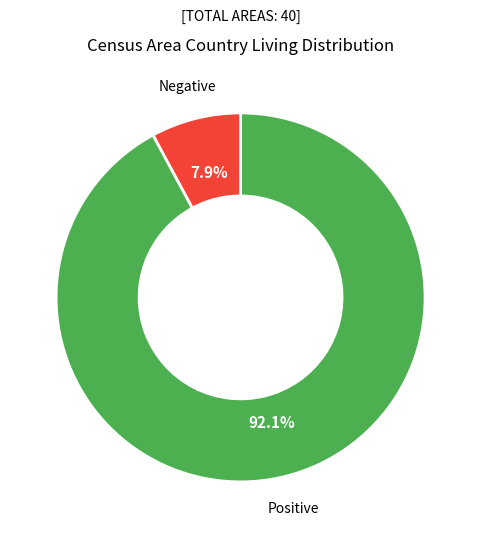

Count the number of slices in the pie.

2